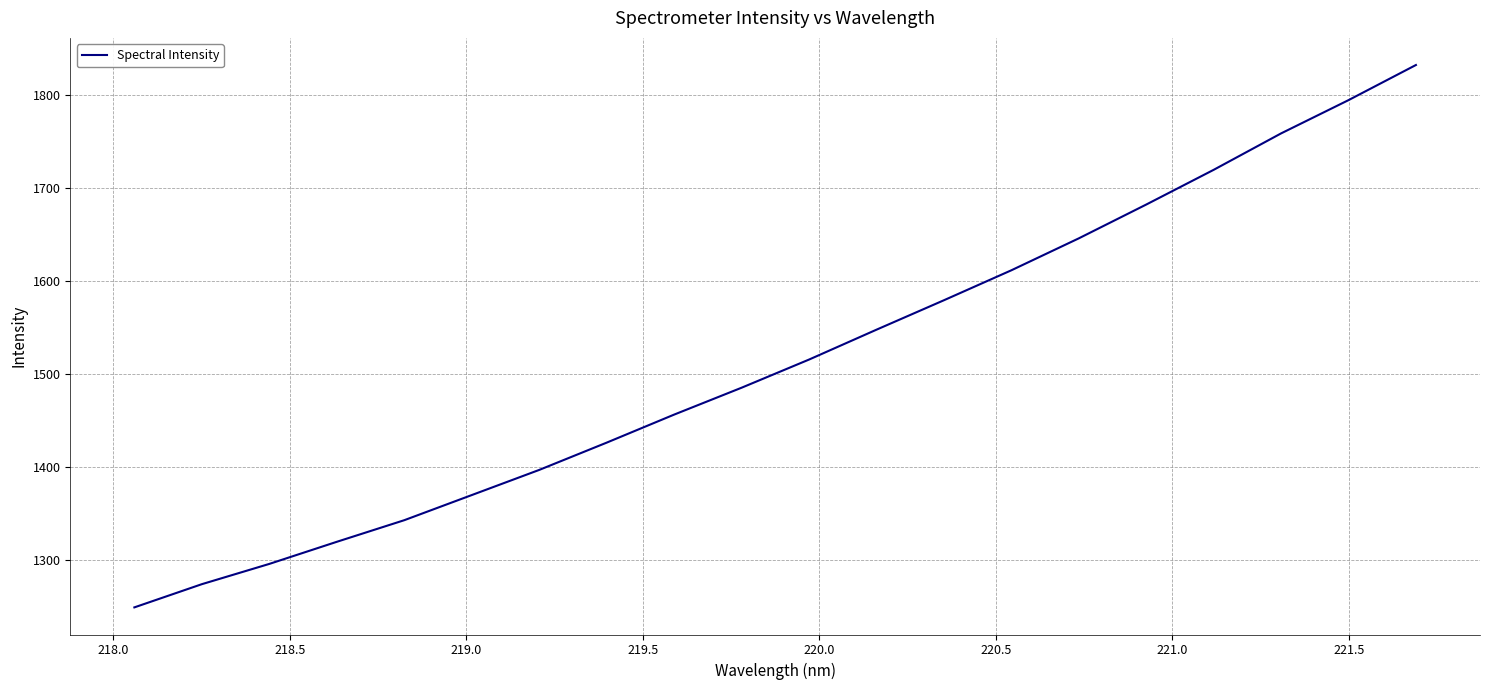

What is the difference between the maximum and minimum values?

583.7